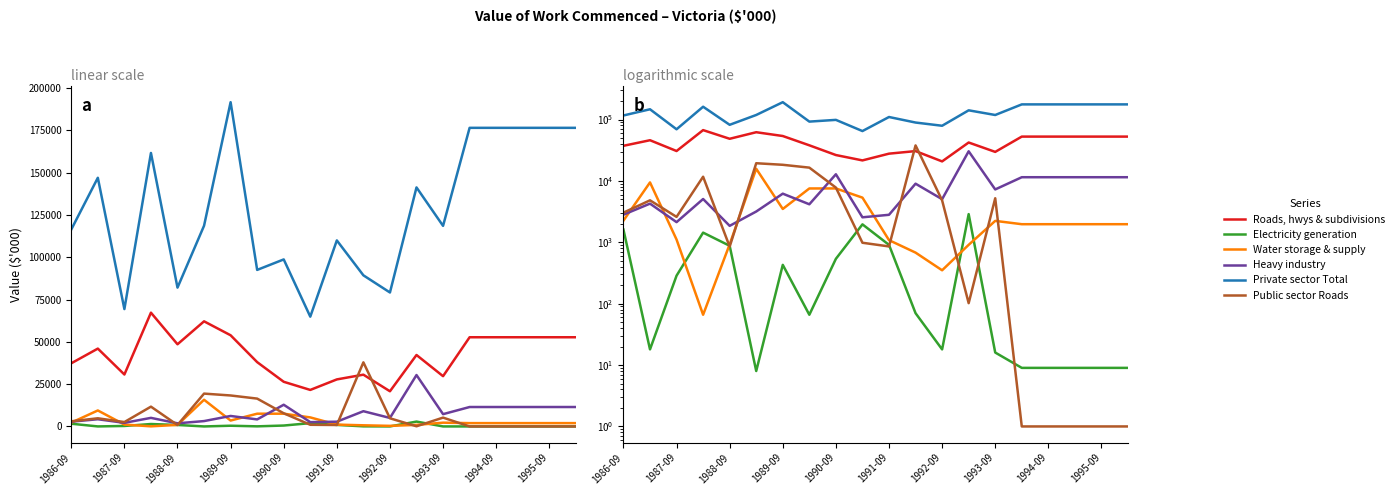

Is this an area chart (filled region under the line)?

No